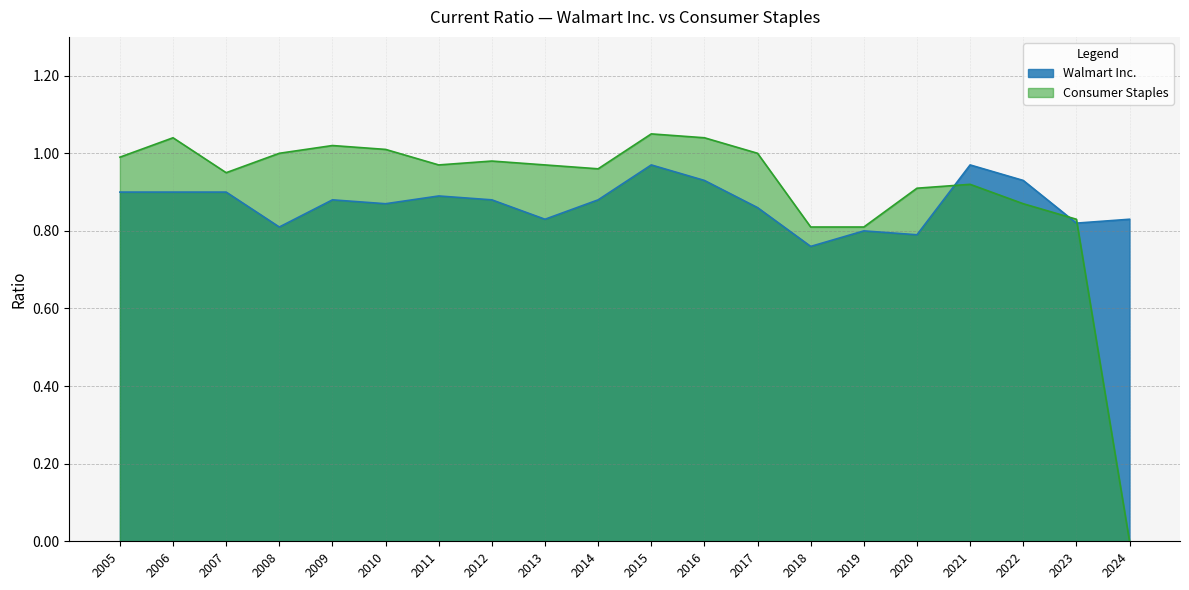

What is the total value across all series at 2013?

1.8